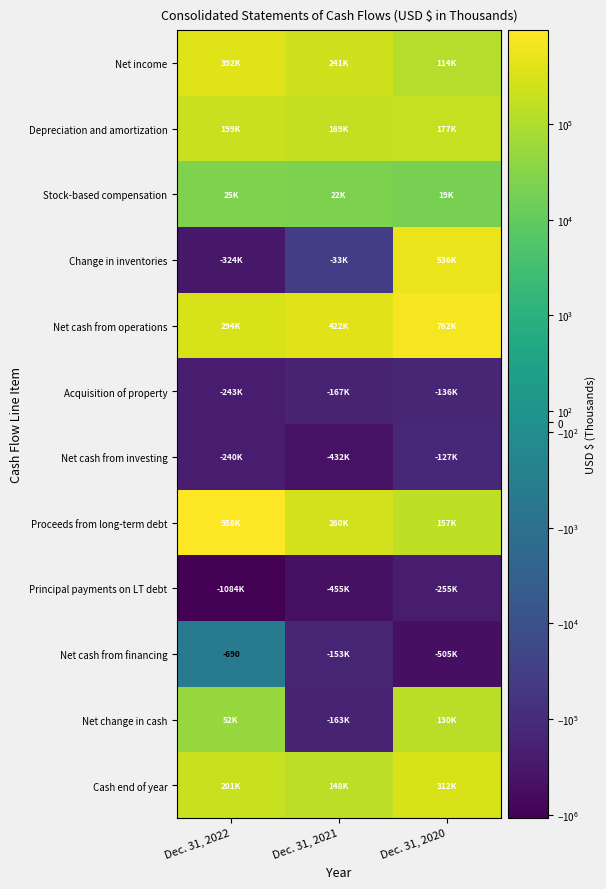

What is the spread (max minus min) of values at Dec. 31, 2022?

2042793